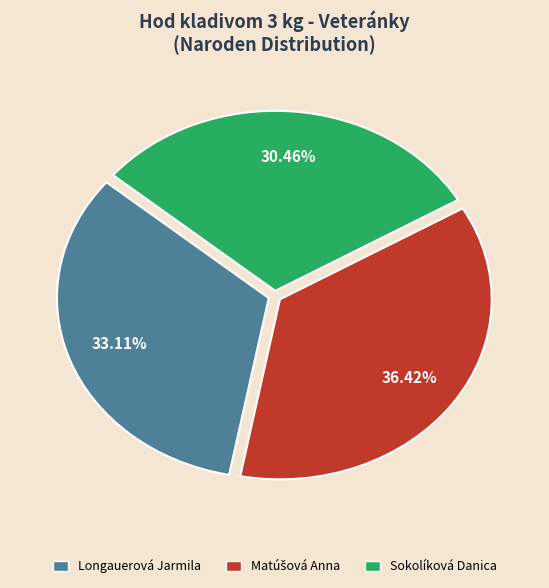

What is the total percentage of Sokolíková Danica and Longauerová Jarmila?

63.6%